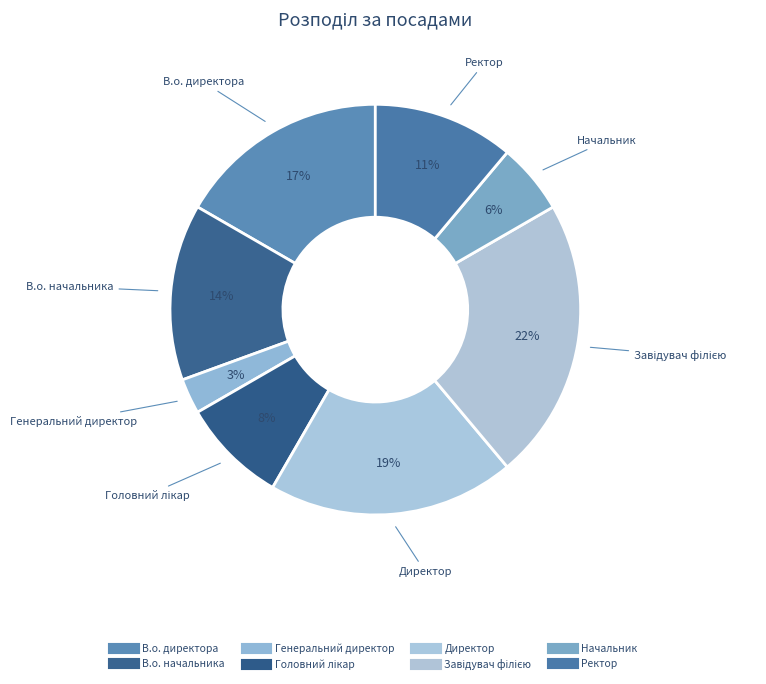

Combined, what portion of the pie is Начальник and Генеральний директор?

8.3%